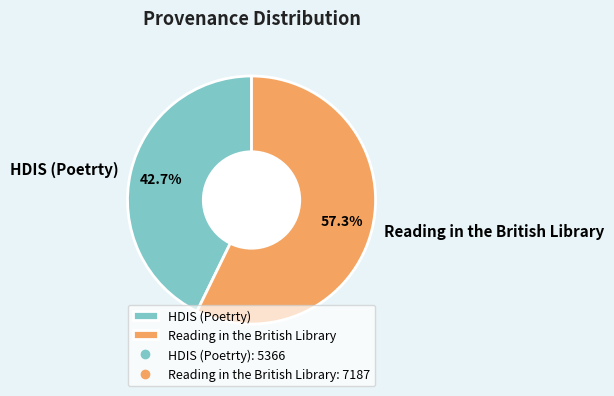

Does Reading in the British Library represent more than half of the total?

Yes